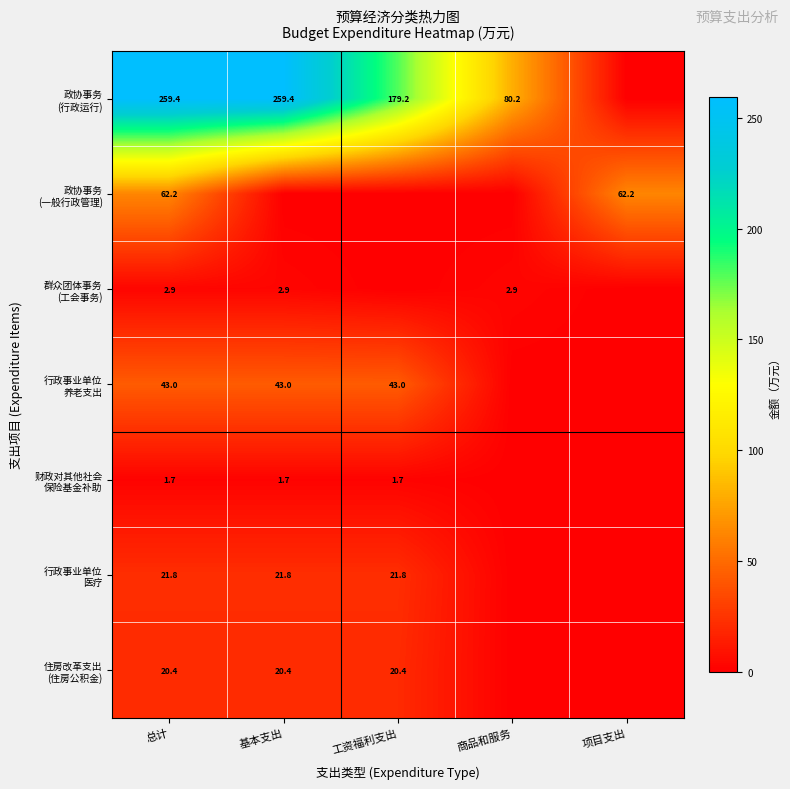

What is the total value across all series at 总计?

411.4